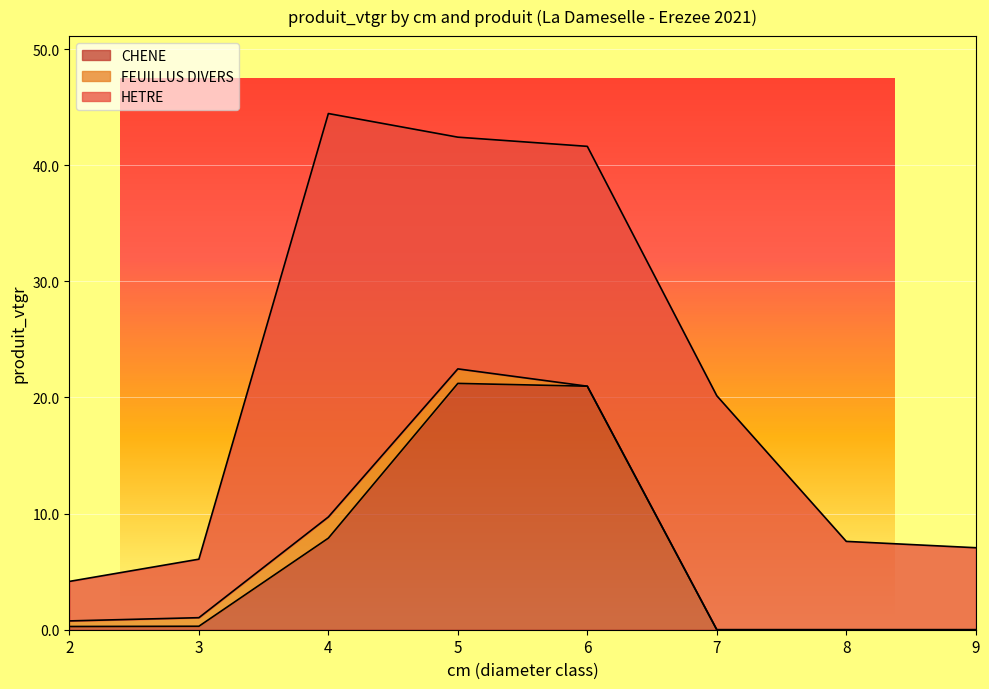

Rank the series at 4 from highest to lowest value.

HETRE, CHENE, FEUILLUS DIVERS